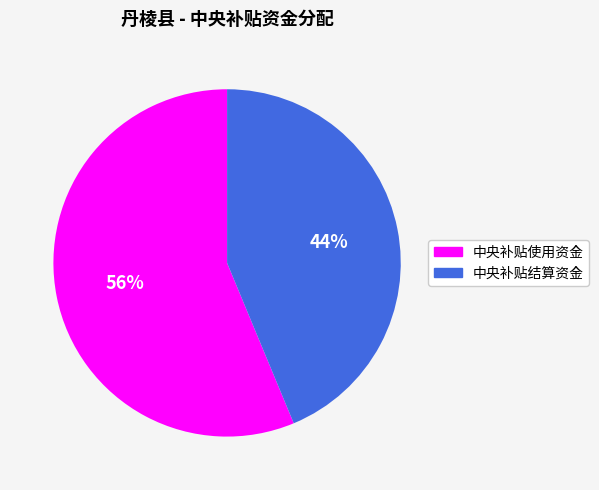

To the nearest percent, what is the average slice percentage?

50%